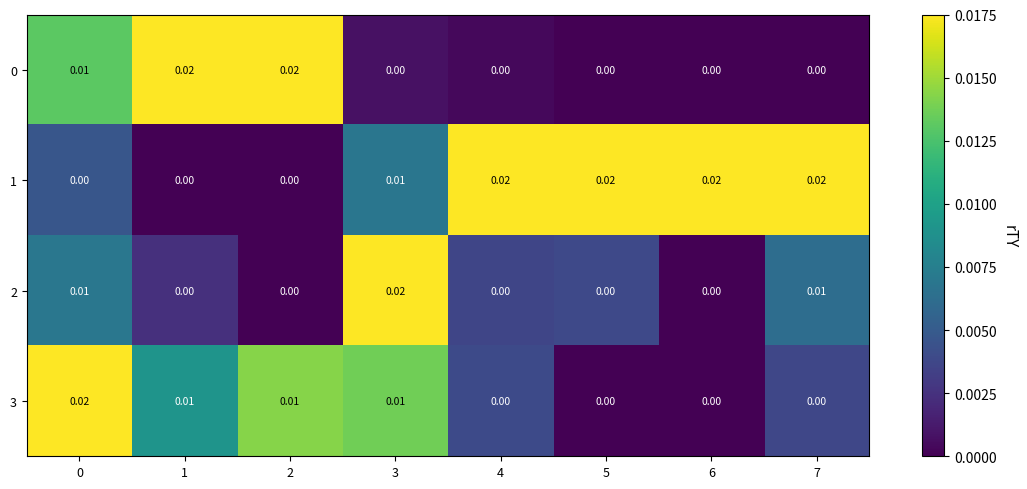

How many data points does each series have?

8